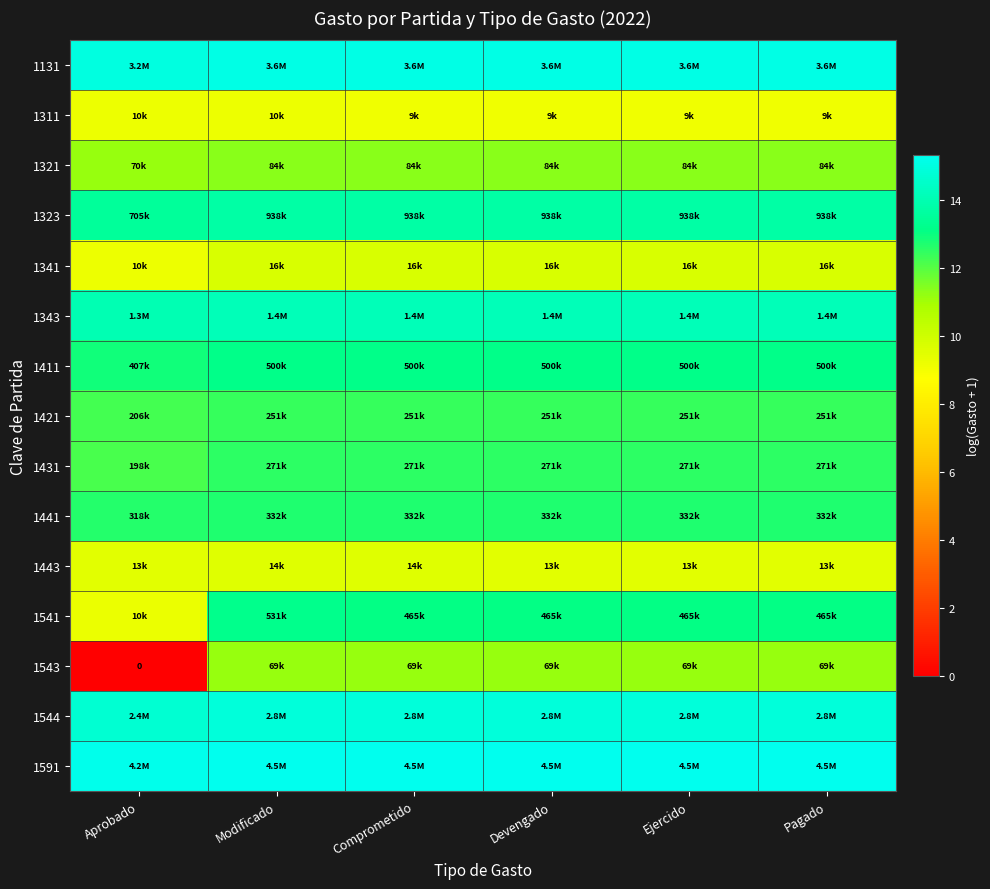

True or false: 1421 has a value of 6.2 at Ejercido.

False